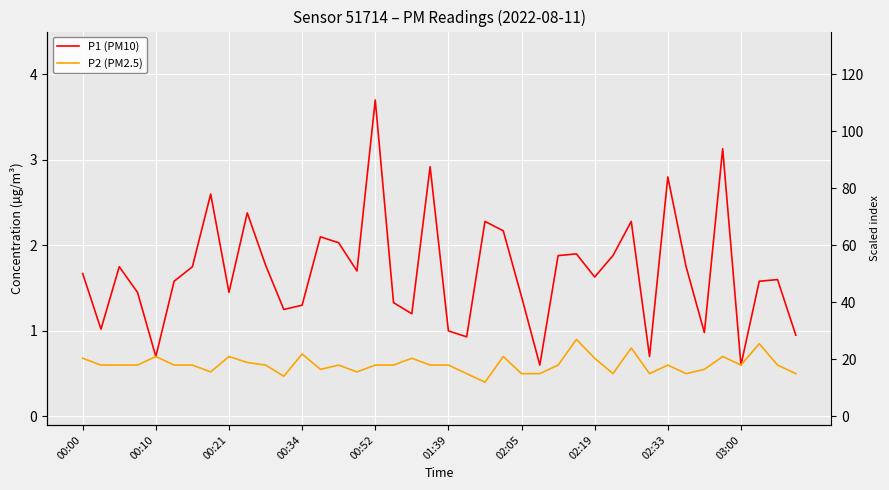

Reading right to left, list all the values displayed in this chart.

P1 (PM10): 0.9	1.6	1.6	0.6	3.1	1.0	1.8	2.8	0.7	2.3	1.9	1.6	1.9	1.9	0.6	1.4	2.2	2.3	0.9	1.0	2.9	1.2	1.3	3.7	1.7	2.0	2.1	1.3	1.2	1.8	2.4	1.4	2.6	1.8	1.6	0.7	1.4	1.8	1.0	1.7
P2 (PM2.5): 0.5	0.6	0.8	0.6	0.7	0.6	0.5	0.6	0.5	0.8	0.5	0.7	0.9	0.6	0.5	0.5	0.7	0.4	0.5	0.6	0.6	0.7	0.6	0.6	0.5	0.6	0.6	0.7	0.5	0.6	0.6	0.7	0.5	0.6	0.6	0.7	0.6	0.6	0.6	0.7